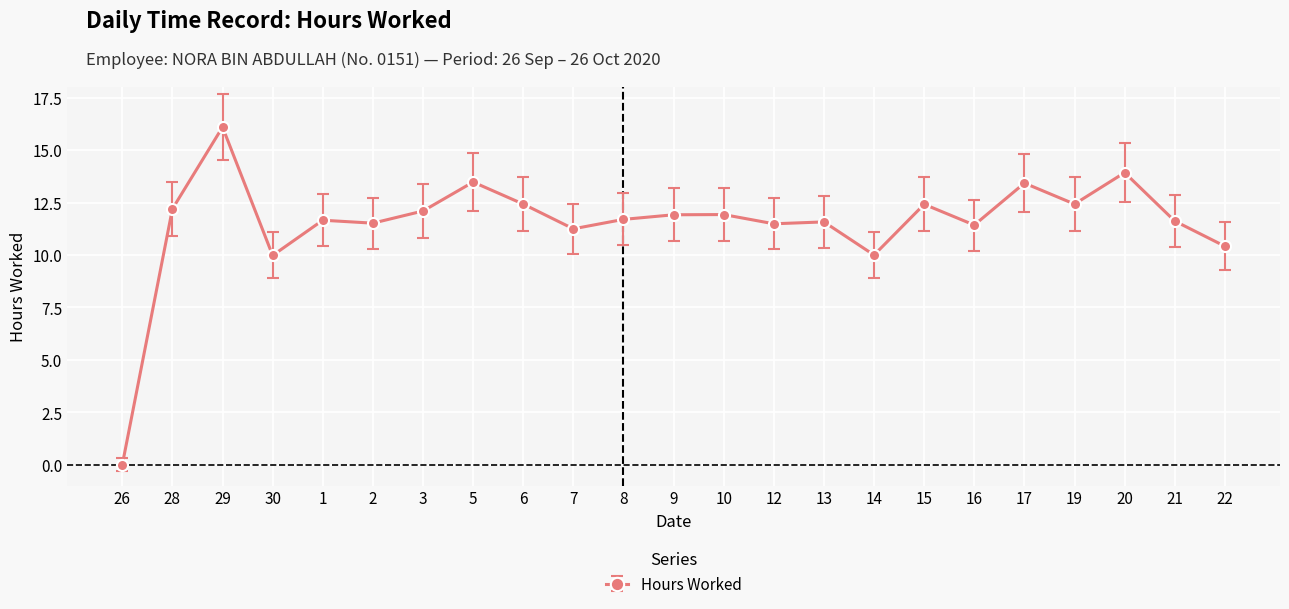

What position from the left is 20?

21